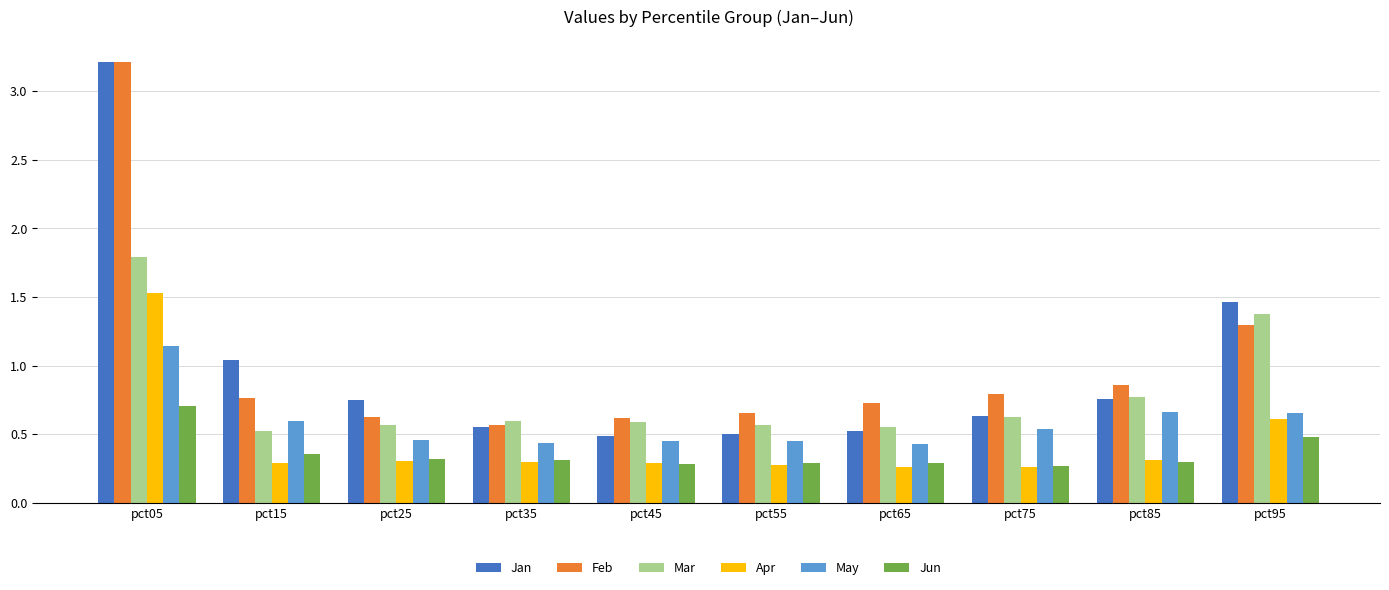

At which label is Jan closest to 1?

pct15